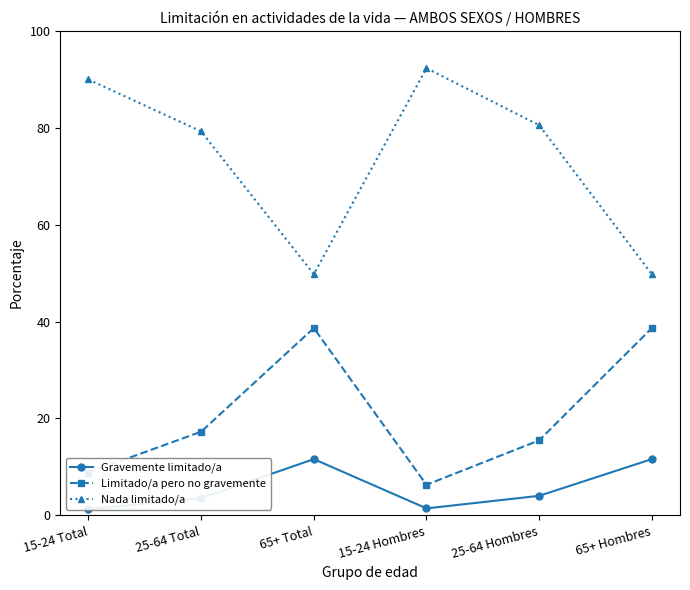

What are all the series names shown in the legend?

Gravemente limitado/a, Limitado/a pero no gravemente, Nada limitado/a